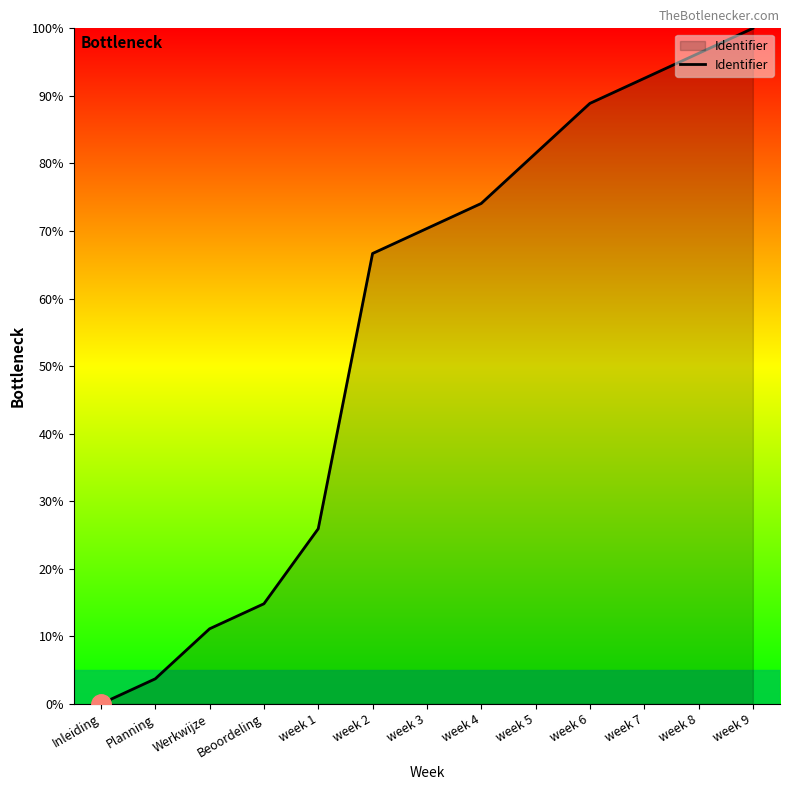

Reading left to right, what are all the values shown in this chart?

0.0	3.7	11.1	14.8	25.9	66.7	70.4	74.1	81.5	88.9	92.6	96.3	100.0